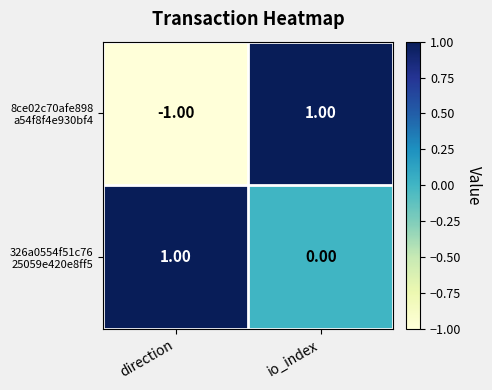

At which category is the sum across all series the highest?

io_index